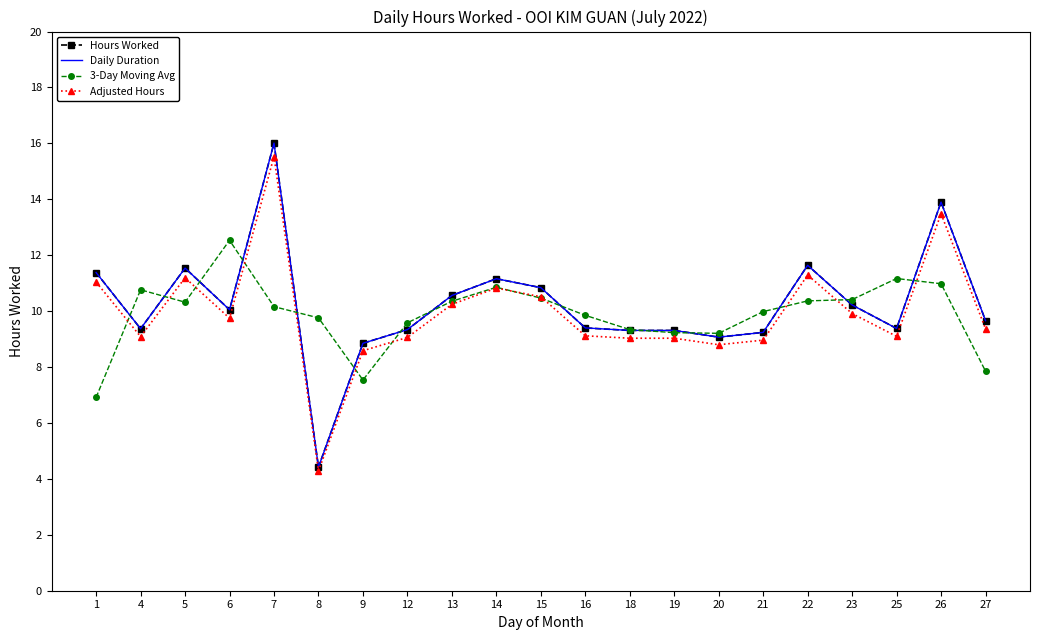

Is the value of Adjusted Hours at 13 greater than the value of 3-Day Moving Avg at 7?

Yes